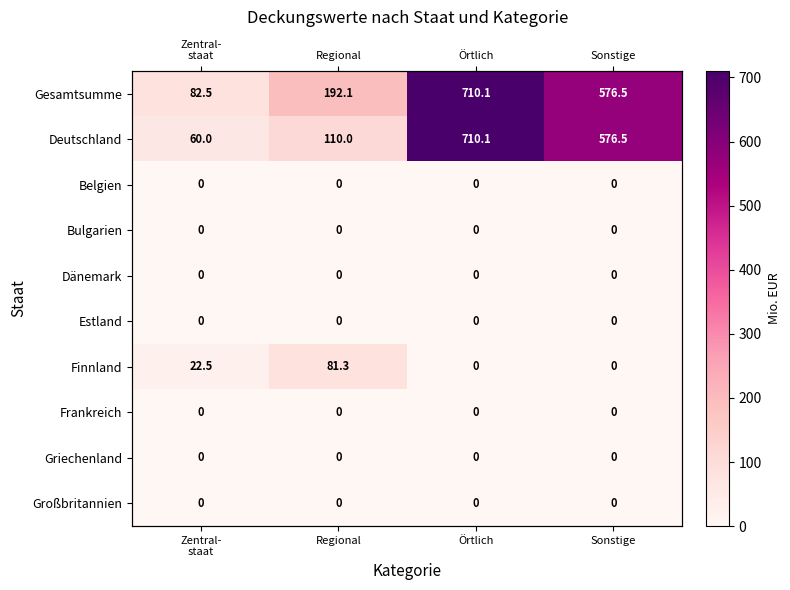

Which has a higher value, Zentral-
staat or Regional?

Regional